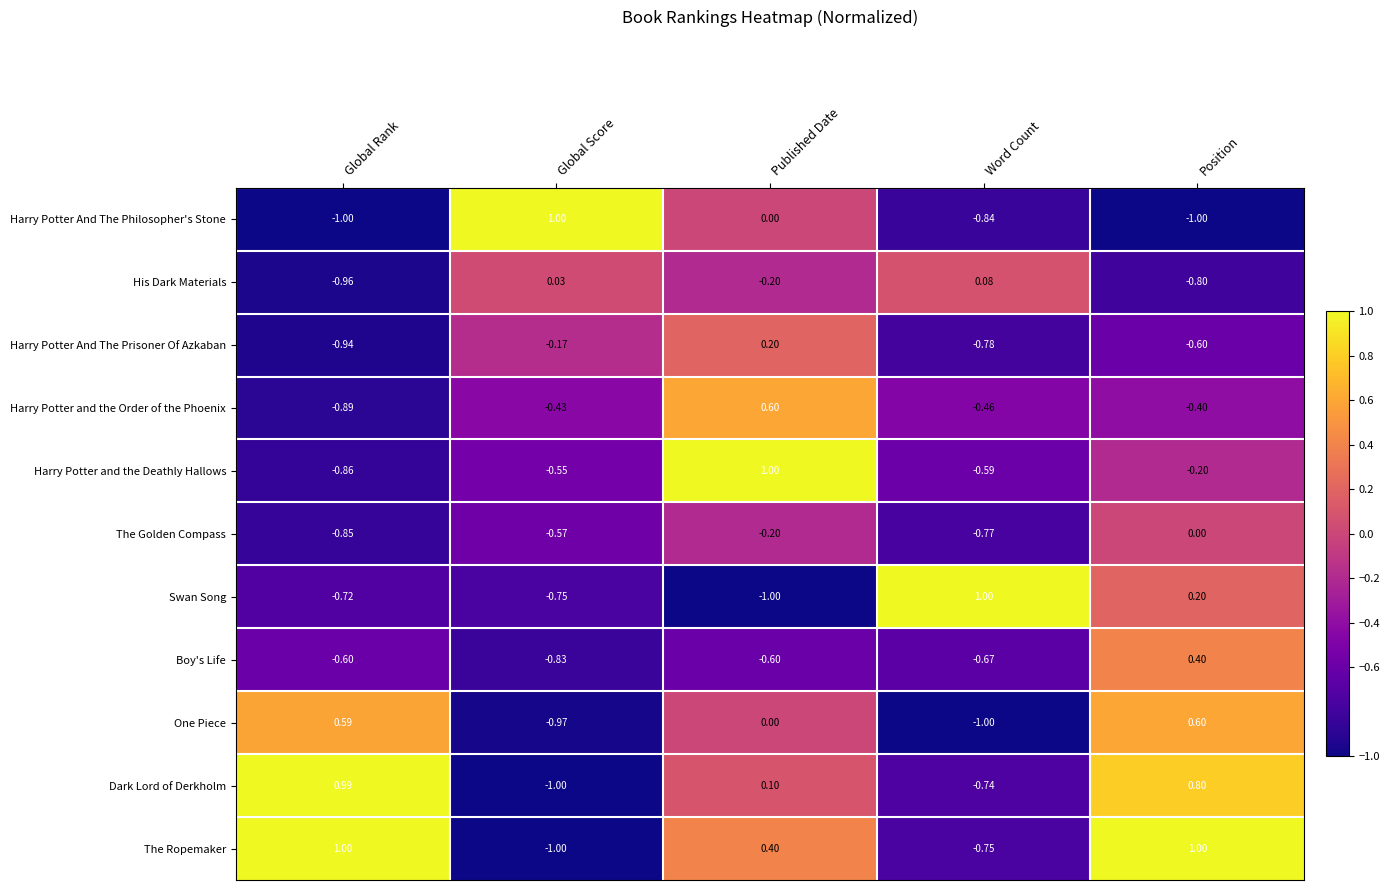

Which series has the largest total across all categories?

The Ropemaker